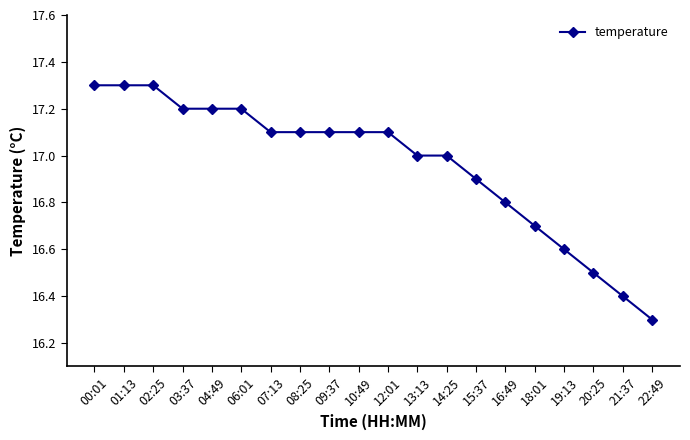

Which has a higher value, 00:01 or 14:25?

00:01